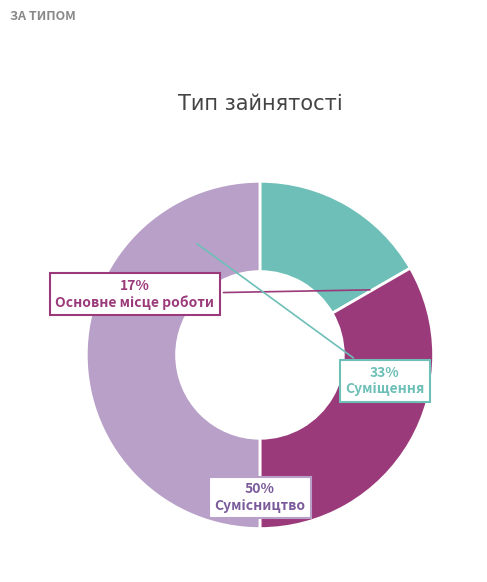

To the nearest percent, what is the difference between the largest and smallest slice percentages?

33%